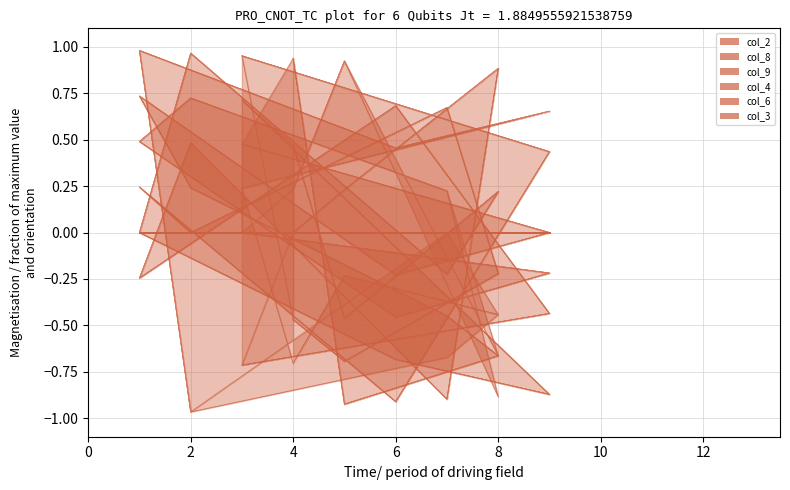

The value of col_4 at 7 is 0.1. True or false?

False